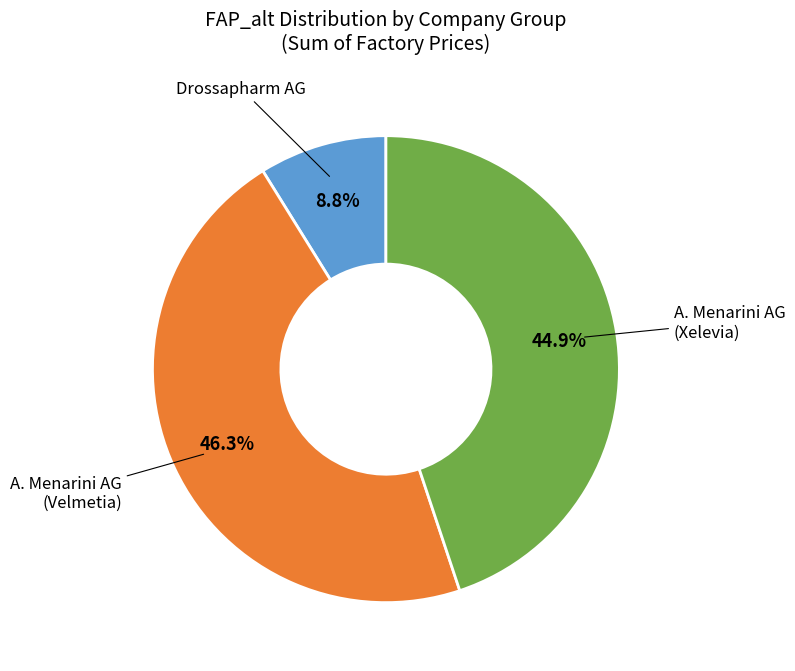

Does any single category account for the majority?

No